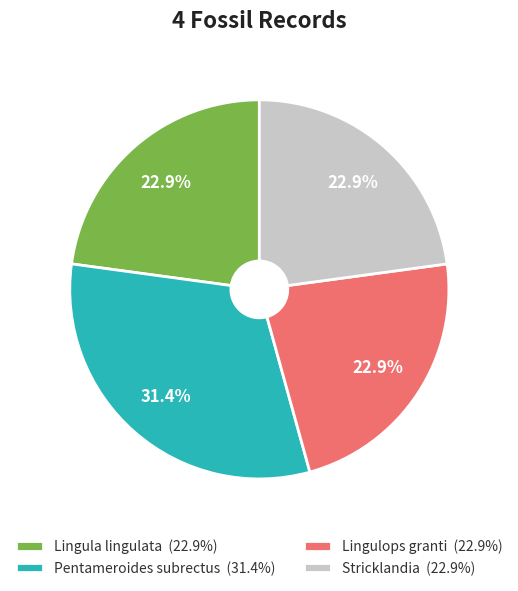

To the nearest percent, what portion does Lingula lingulata represent?

23%